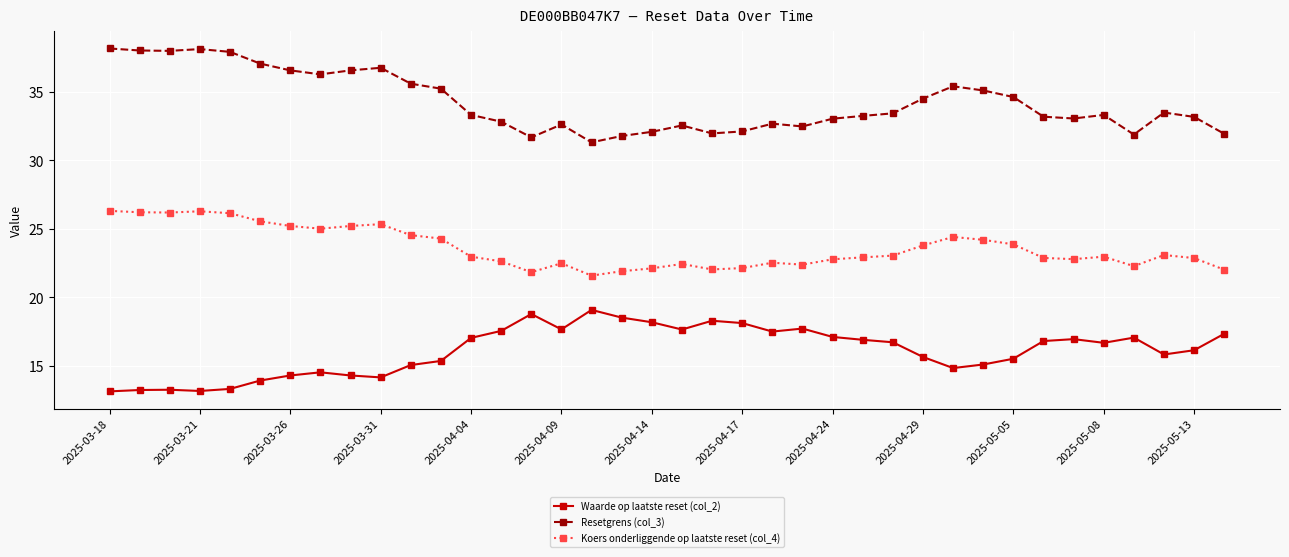

What is the difference between the maximum and second lowest values in the Resetgrens (col_3) series?

6.5